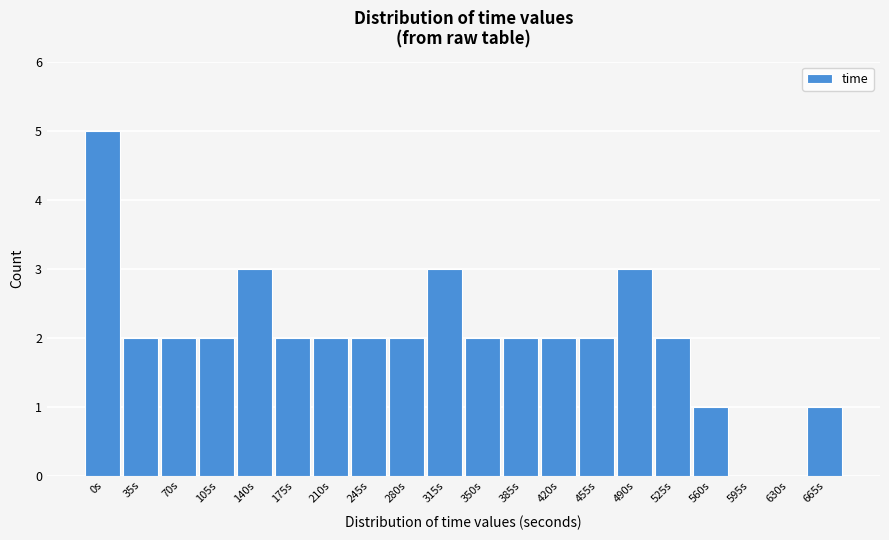

Reading right to left, what are all the values shown in this chart?

665s=1	630s=0	595s=0	560s=1	525s=2	490s=3	455s=2	420s=2	385s=2	350s=2	315s=3	280s=2	245s=2	210s=2	175s=2	140s=3	105s=2	70s=2	35s=2	0s=5